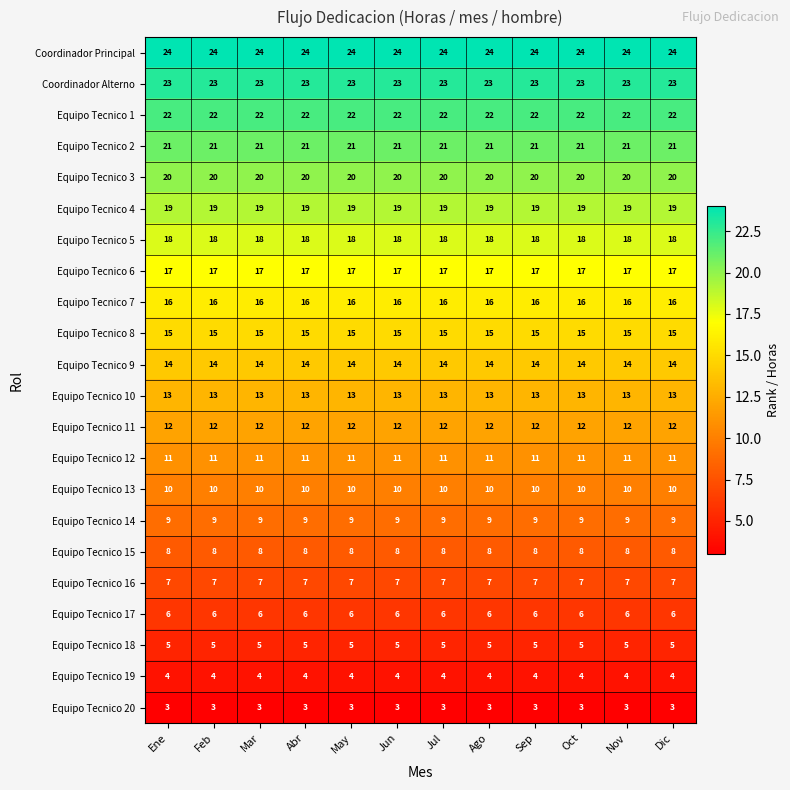

The Equipo Tecnico 3 series shows 20 at Dic. True or false?

True